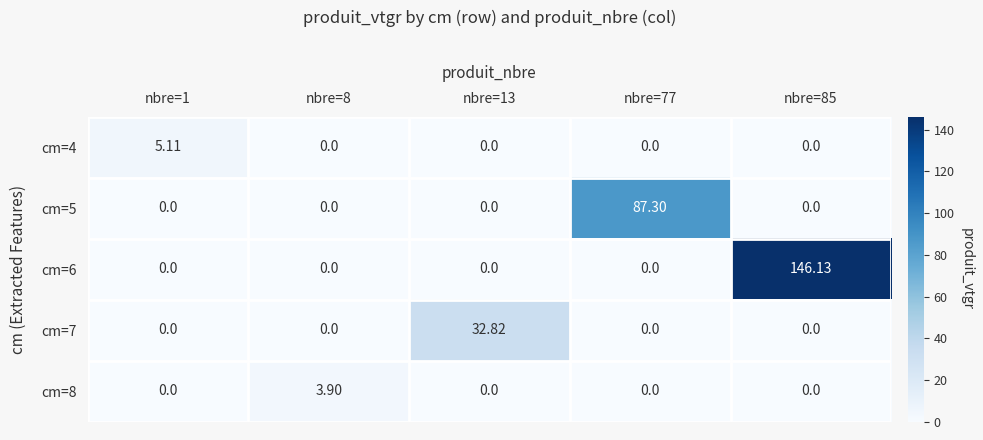

Which series has the widest spread of values?

cm=6